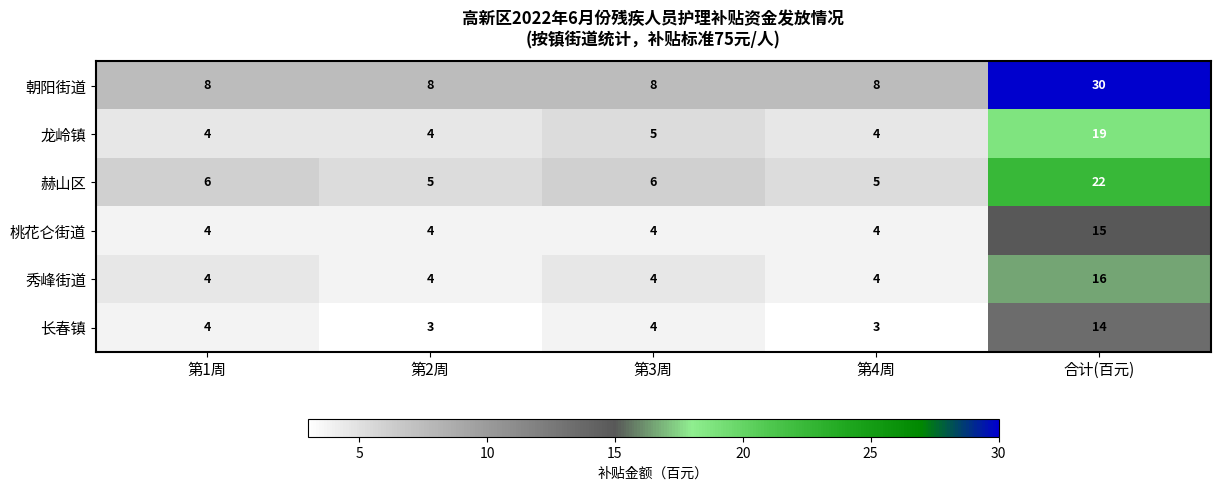

How many series are shown in this chart?

6